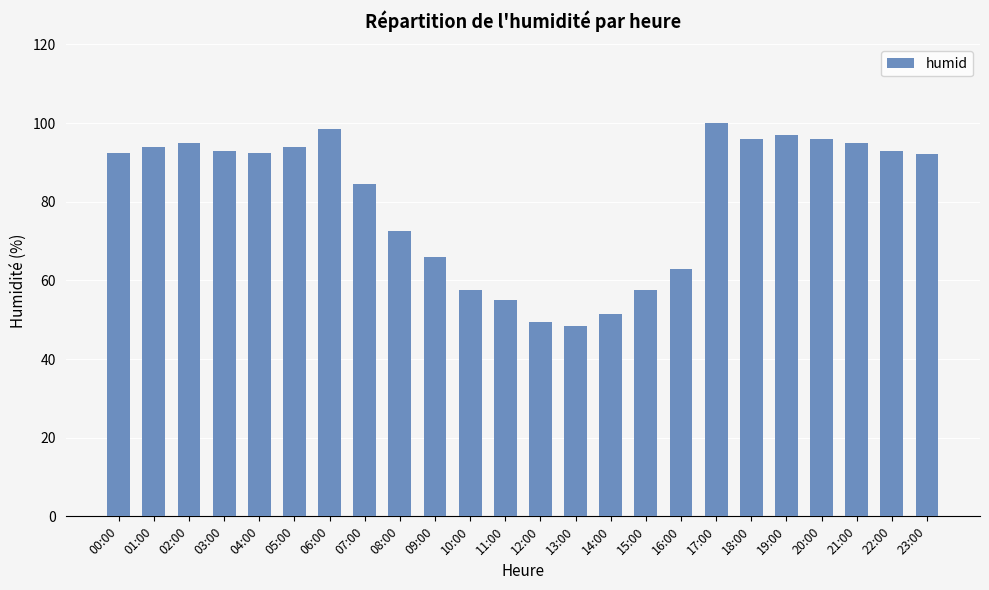

Reading left to right, what are all the values shown in this chart?

92.5	94.0	95.0	93.0	92.5	94.0	98.5	84.5	72.5	66.0	57.5	55.0	49.5	48.5	51.5	57.5	63.0	100.0	96.0	97.0	96.0	95.0	93.0	92.0